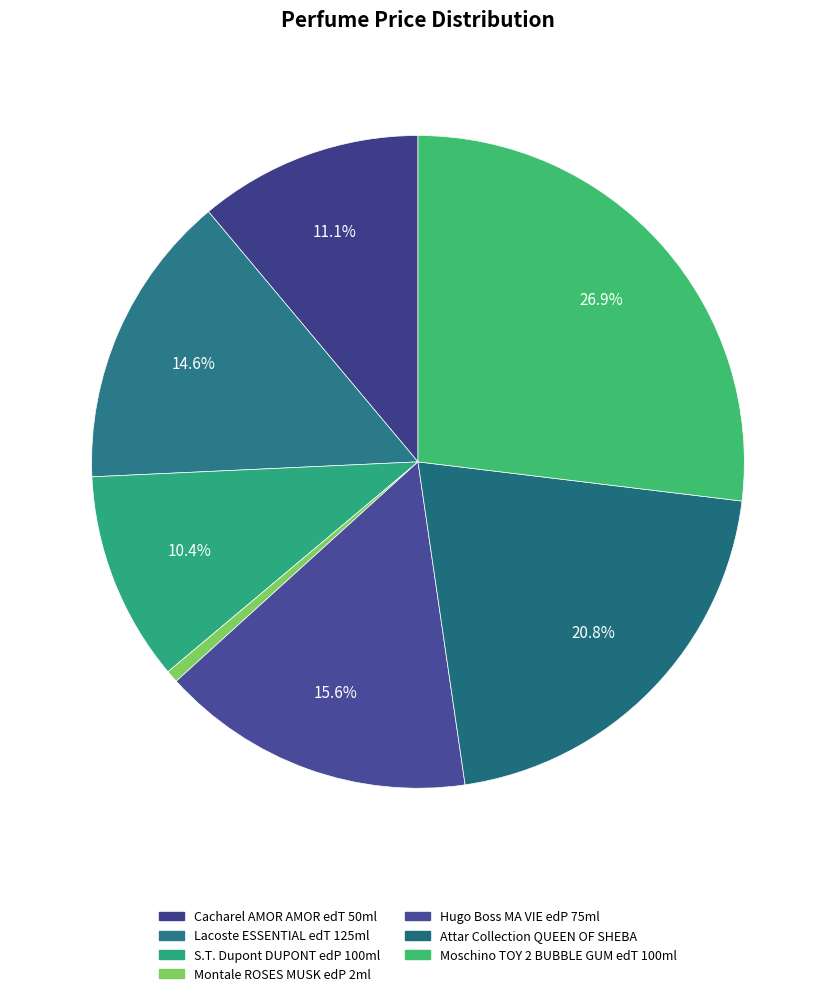

How many segments does this pie chart have?

7